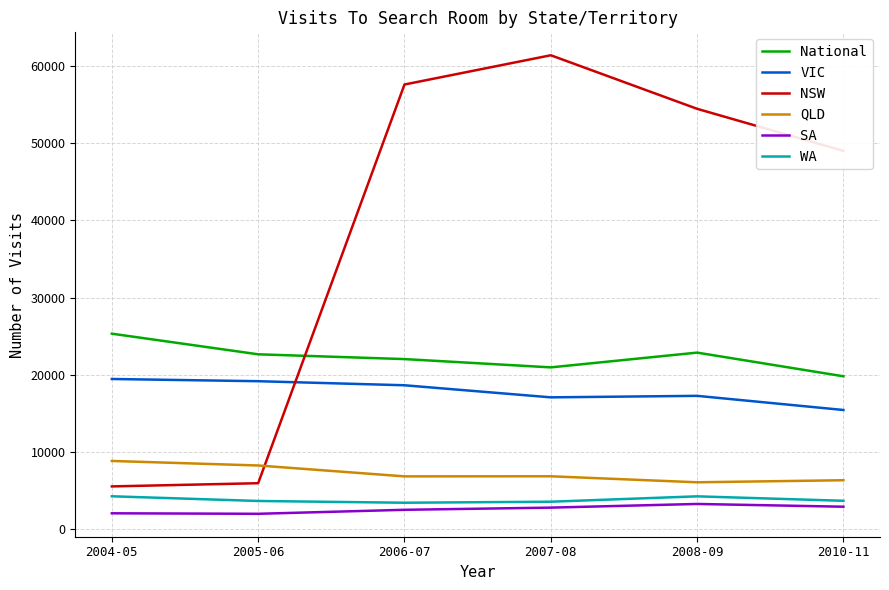

What is the sum of all QLD values?

43220